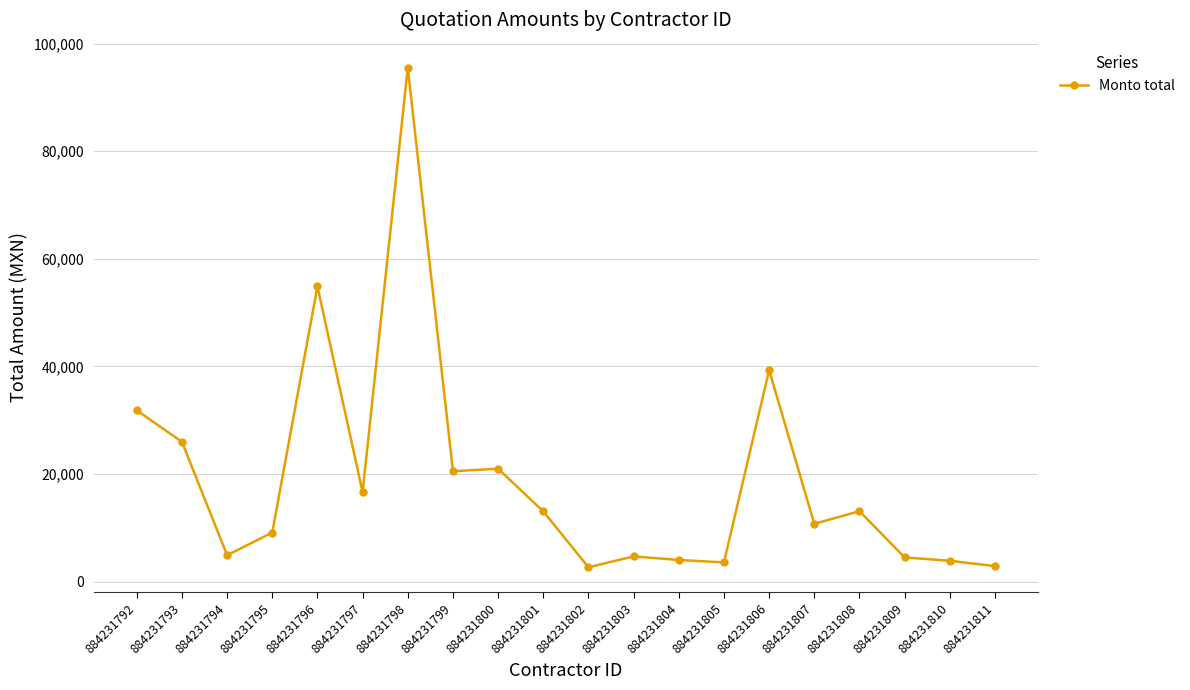

What is the ratio of the value at 884231810 to the value at 884231809?

0.9